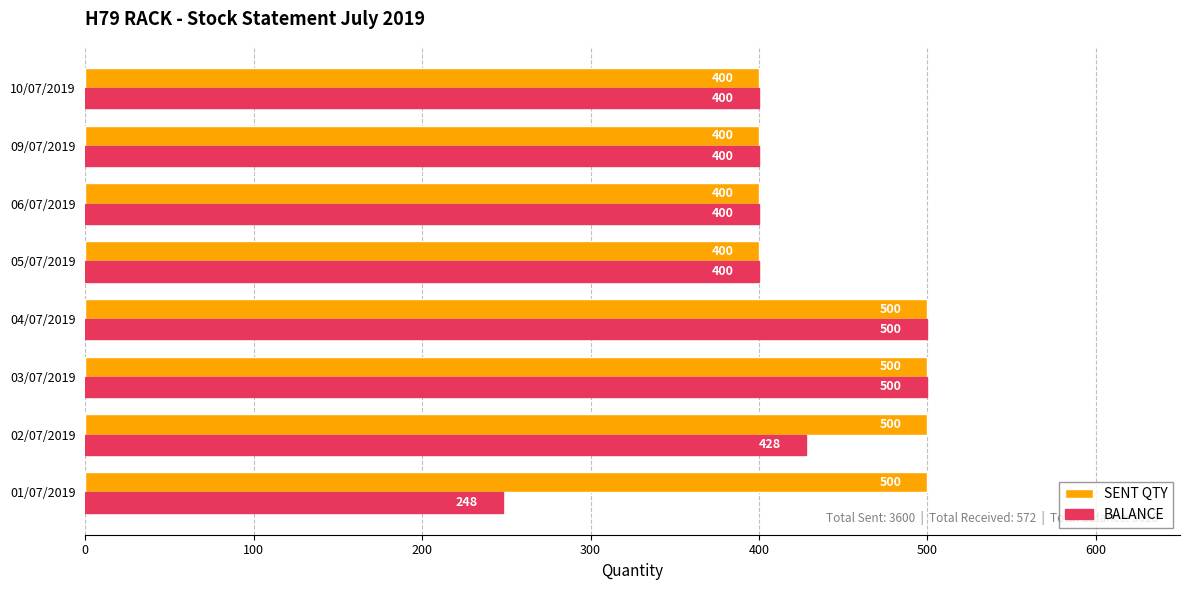

The SENT QTY series shows 594 at 06/07/2019. True or false?

False